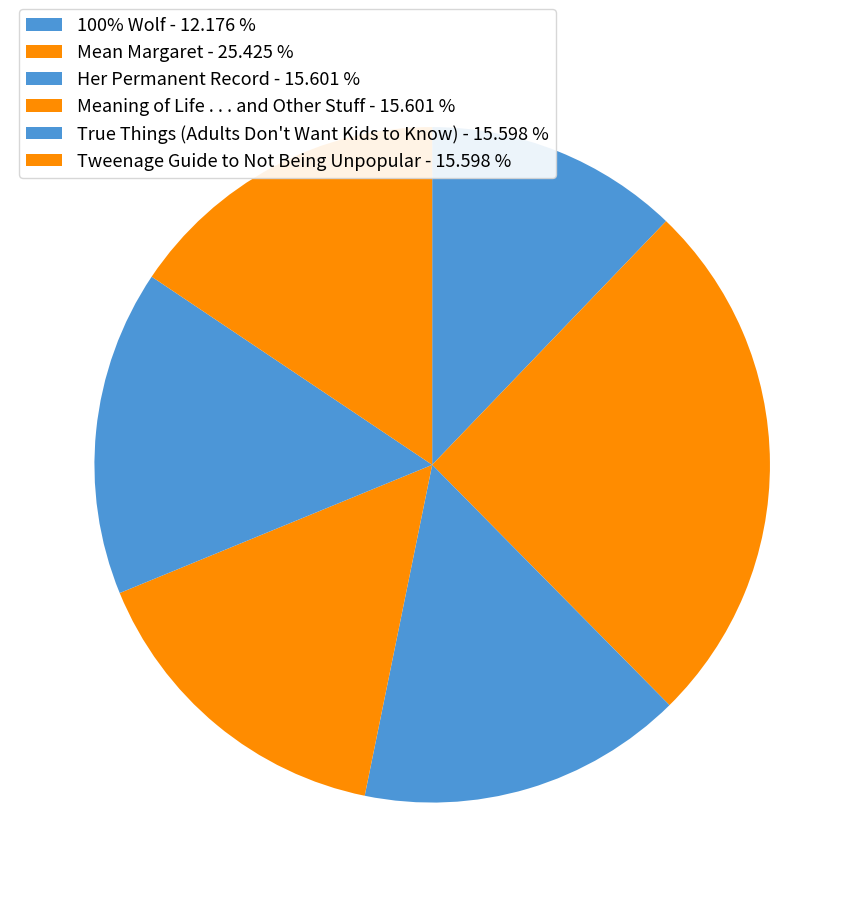

Which slice is the smallest?

100% Wolf